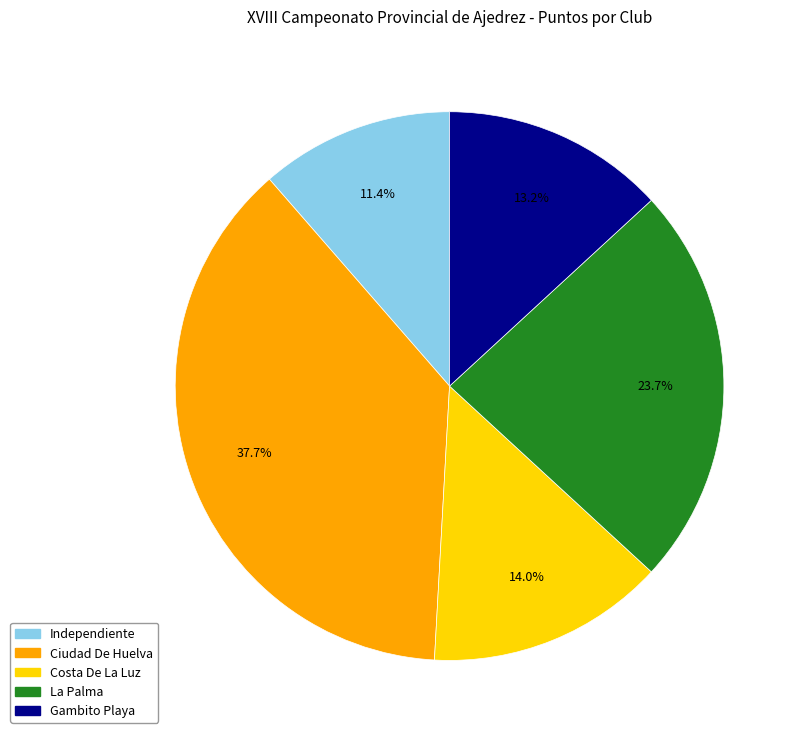

Between Independiente and Costa De La Luz, which is larger?

Costa De La Luz